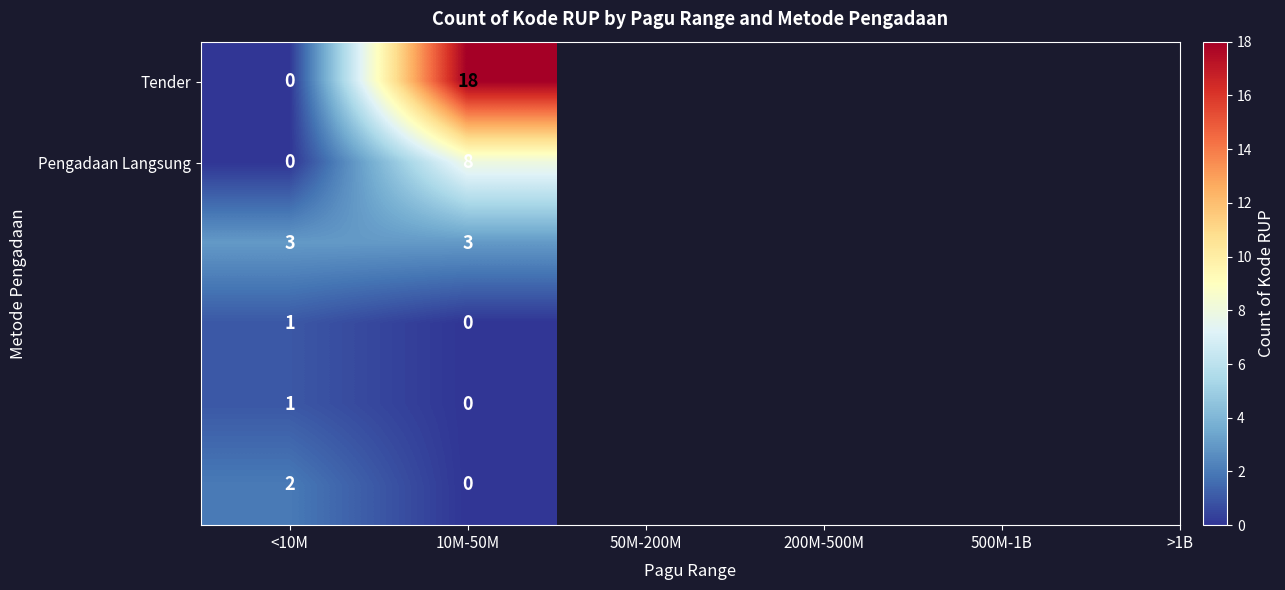

What is the total value across all series at <10M?

7